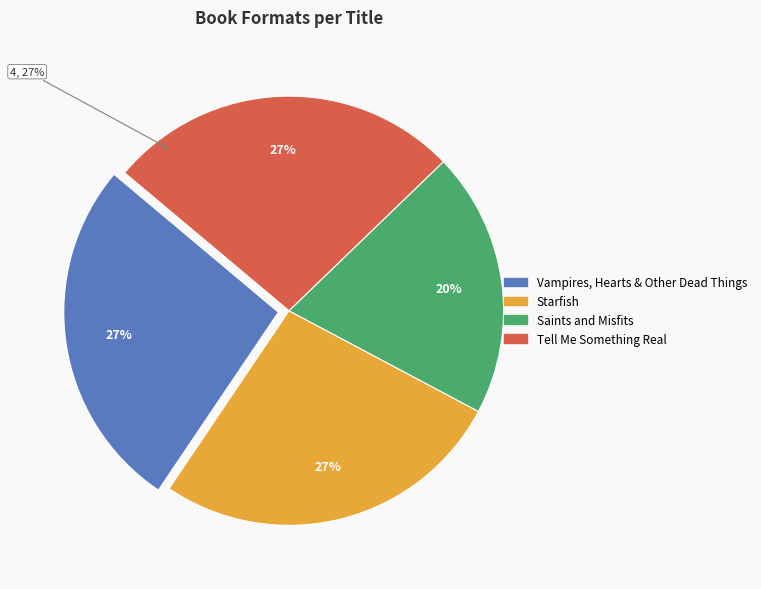

To the nearest percent, what is the difference between the Saints and Misfits and Vampires, Hearts & Other Dead Things slice percentages?

7%